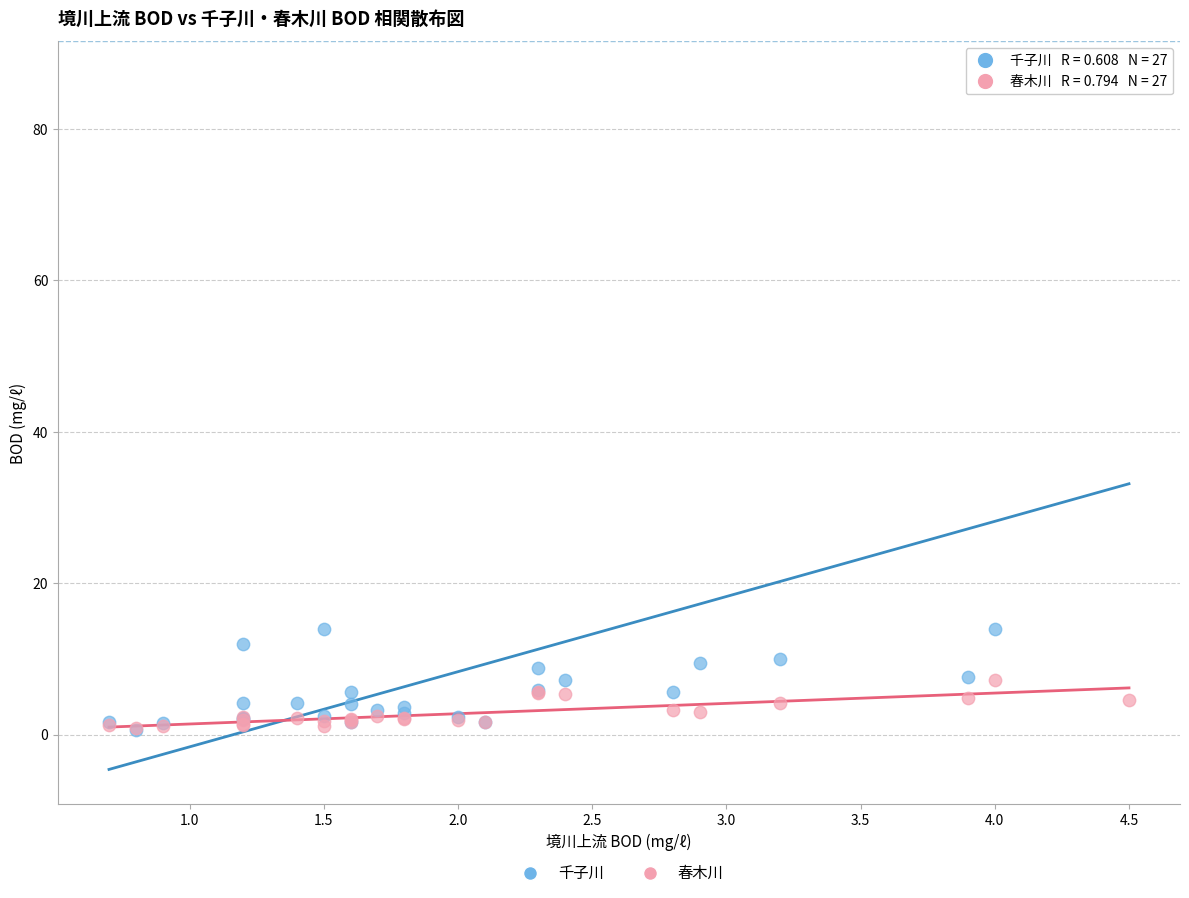

Which series has the widest spread of Y values?

千子川